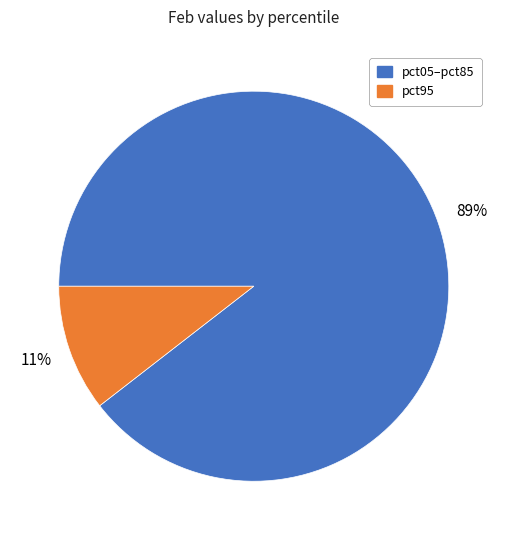

Is there a majority slice in this chart?

Yes